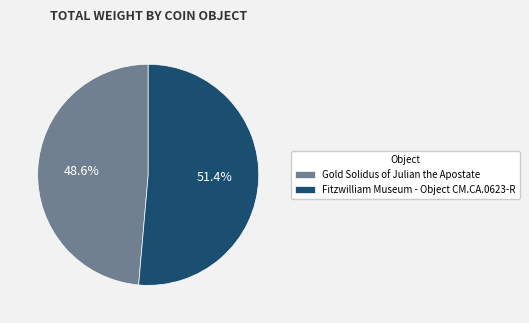

What percentage is the Fitzwilliam Museum - Object CM.CA.0623-R slice, to the nearest percent?

51%